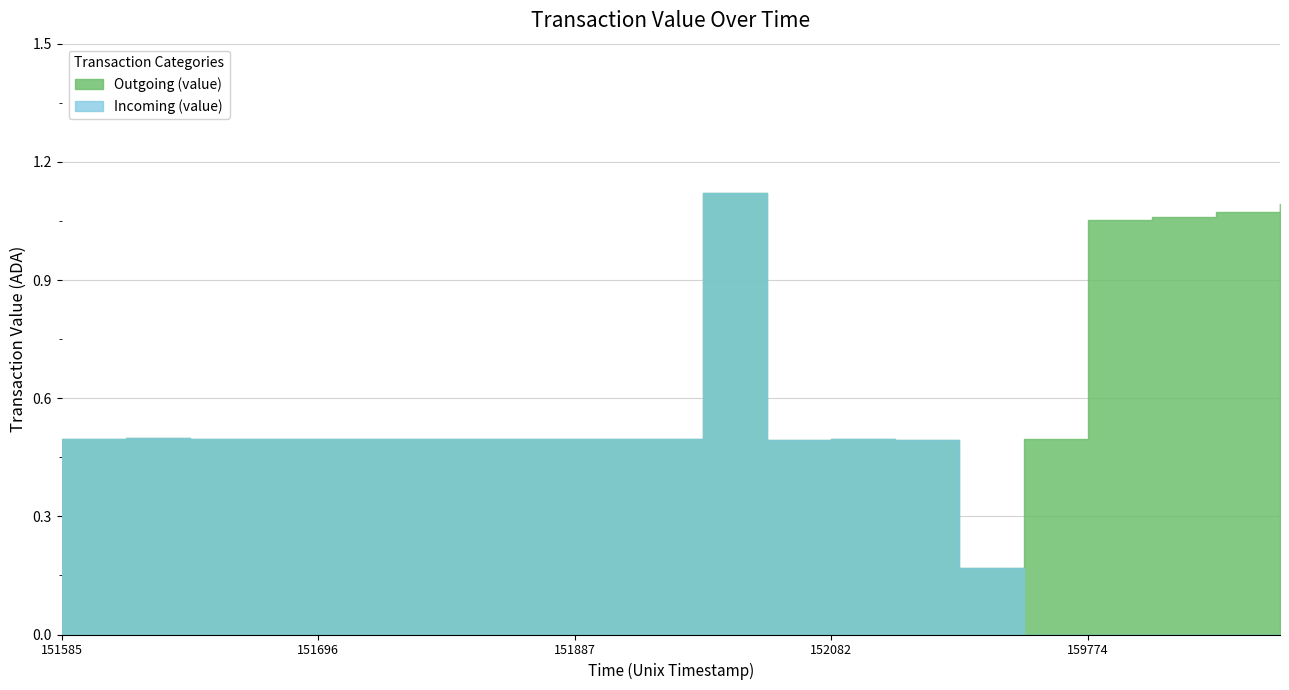

Count the number of data series in this chart.

2